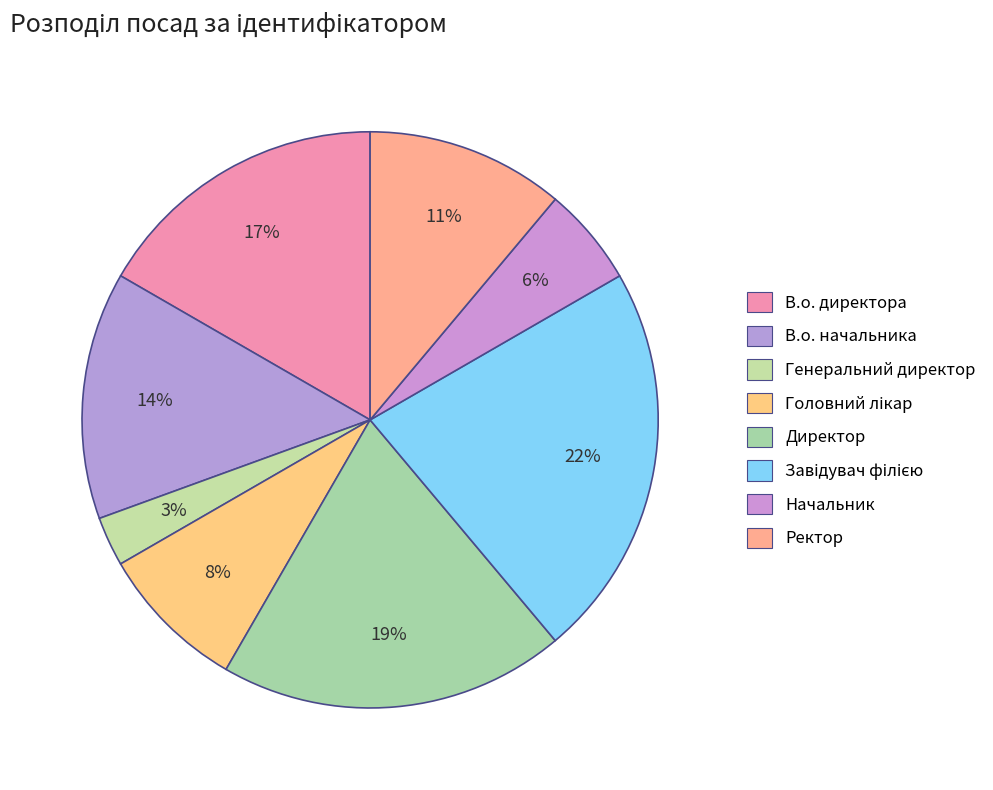

Which slice is the largest?

Завідувач філією